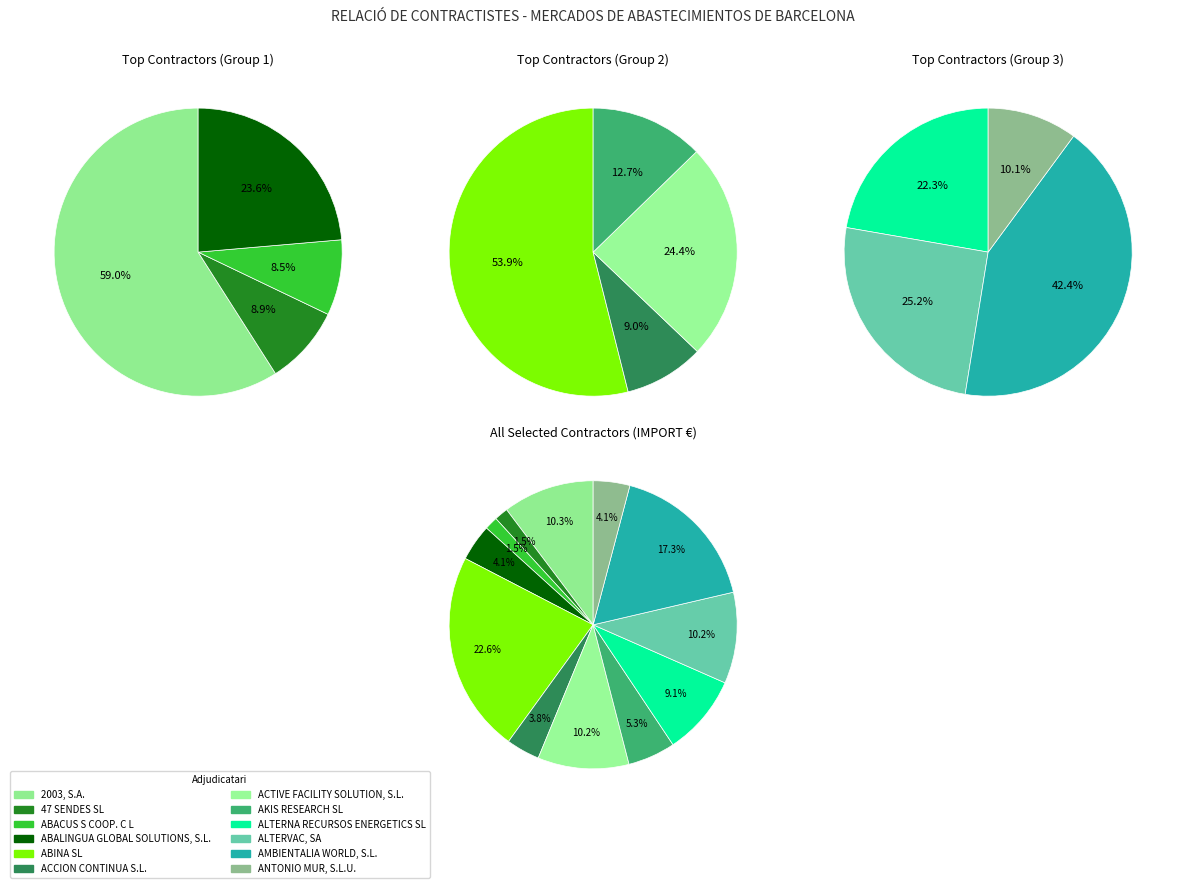

Is ALTERVAC, SA the majority of the pie?

No